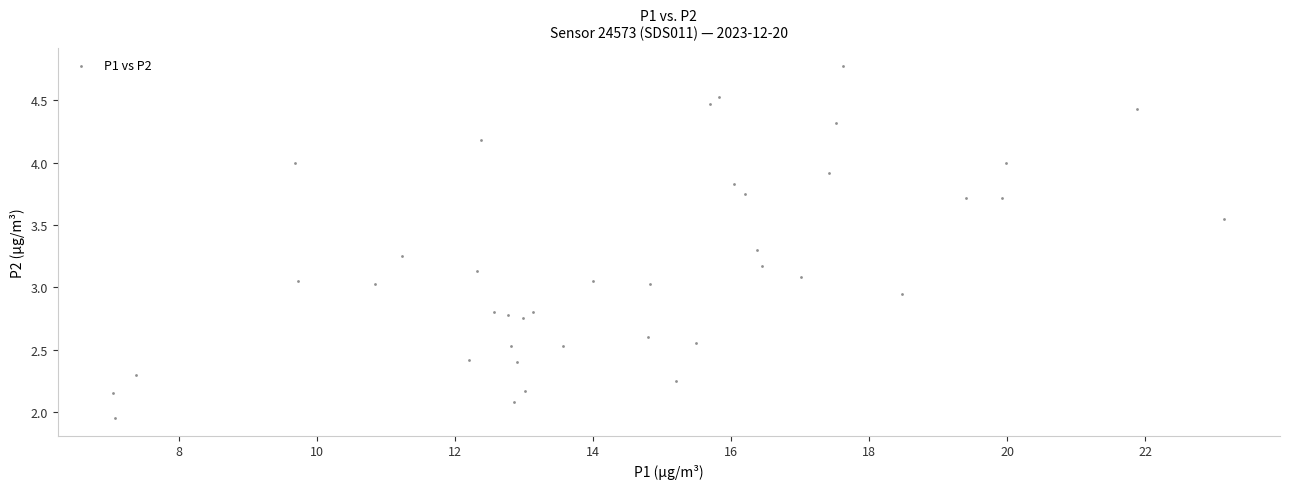

What is the range of X values (max minus min)?

16.1